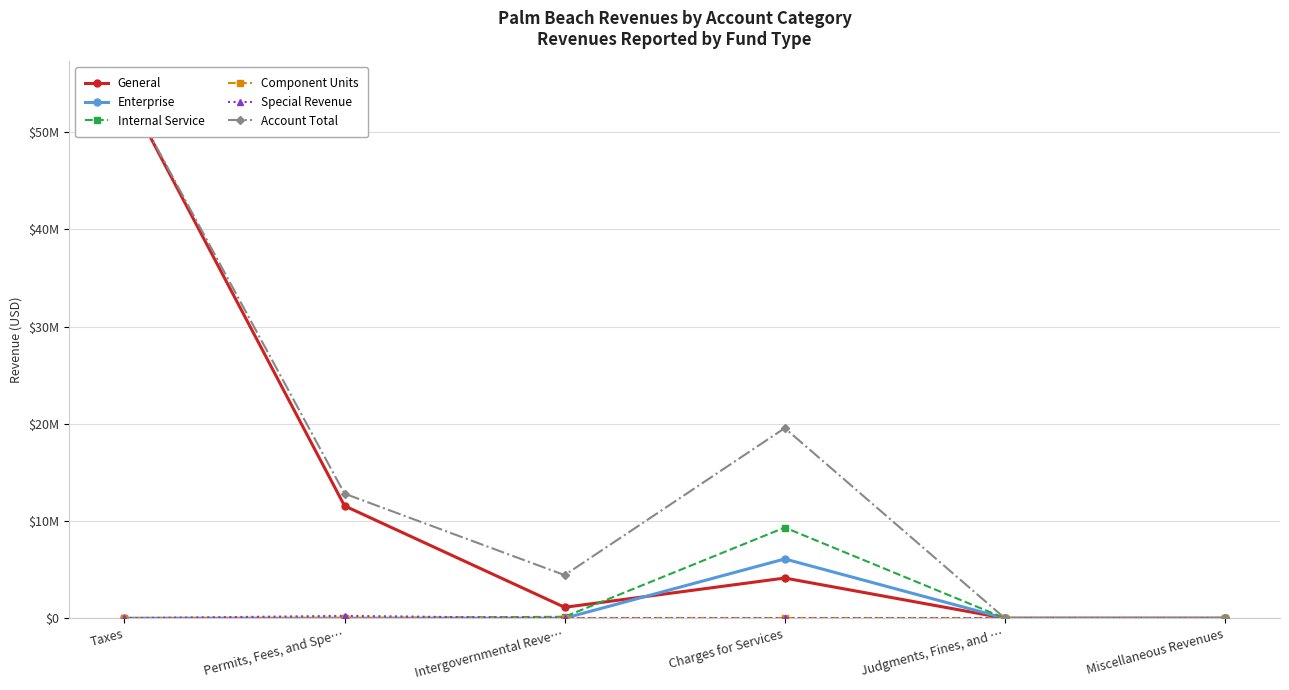

True or false: Special Revenue has more than 0 interior local peaks.

True